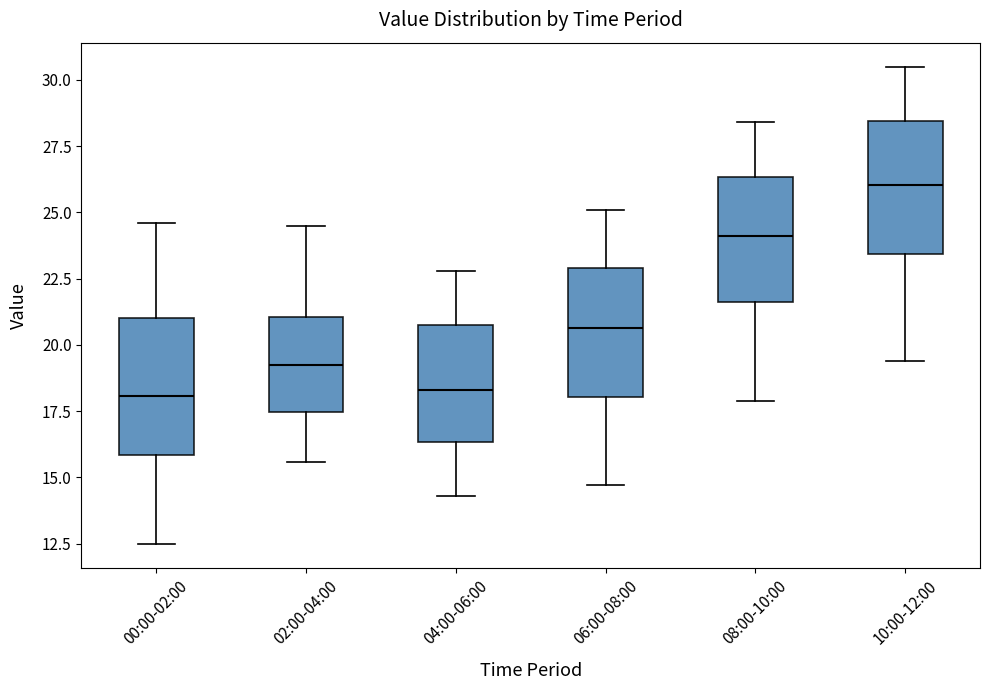

Where is the lower edge of the box for 06:00-08:00 on the y-axis? The values are not printed on the chart, so give them approximately, as read against the axis.

18.0